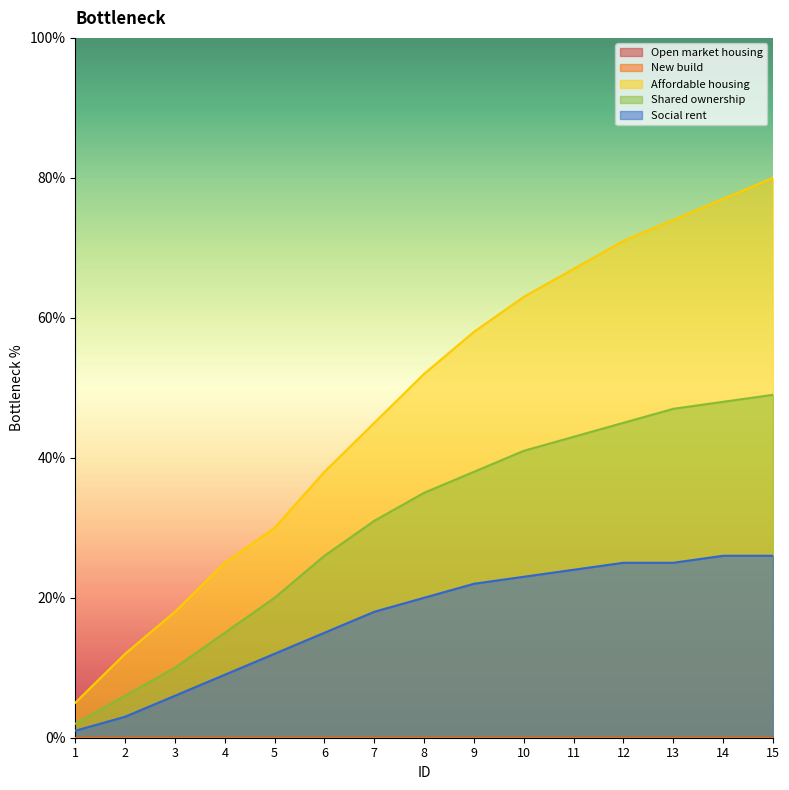

At which category is the sum across all series the highest?

15